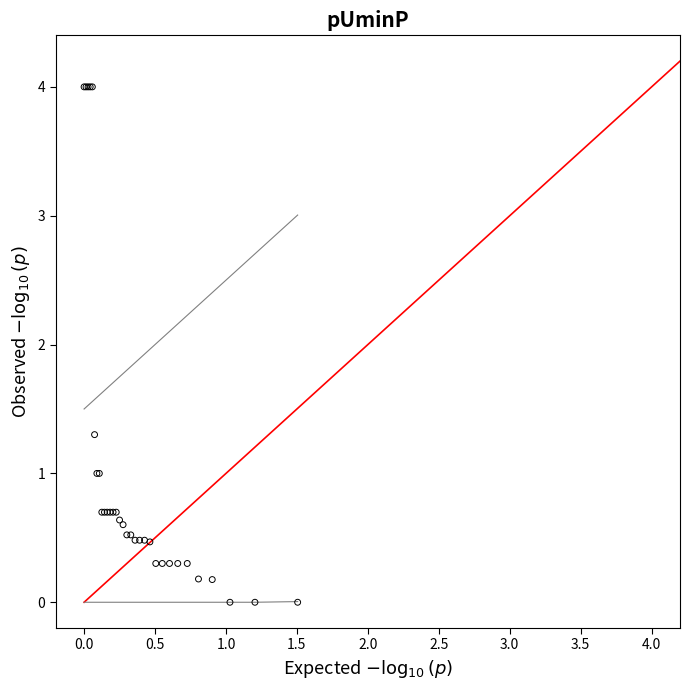

What Y value in the scatter plot is closest to 2?

1.3